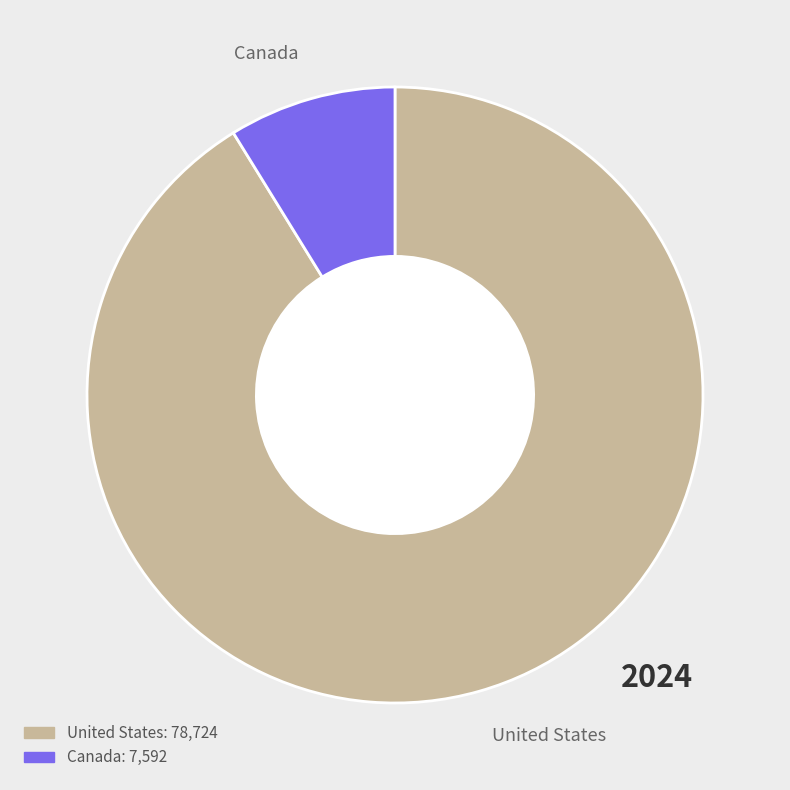

Which category has the smallest portion of the pie?

Canada